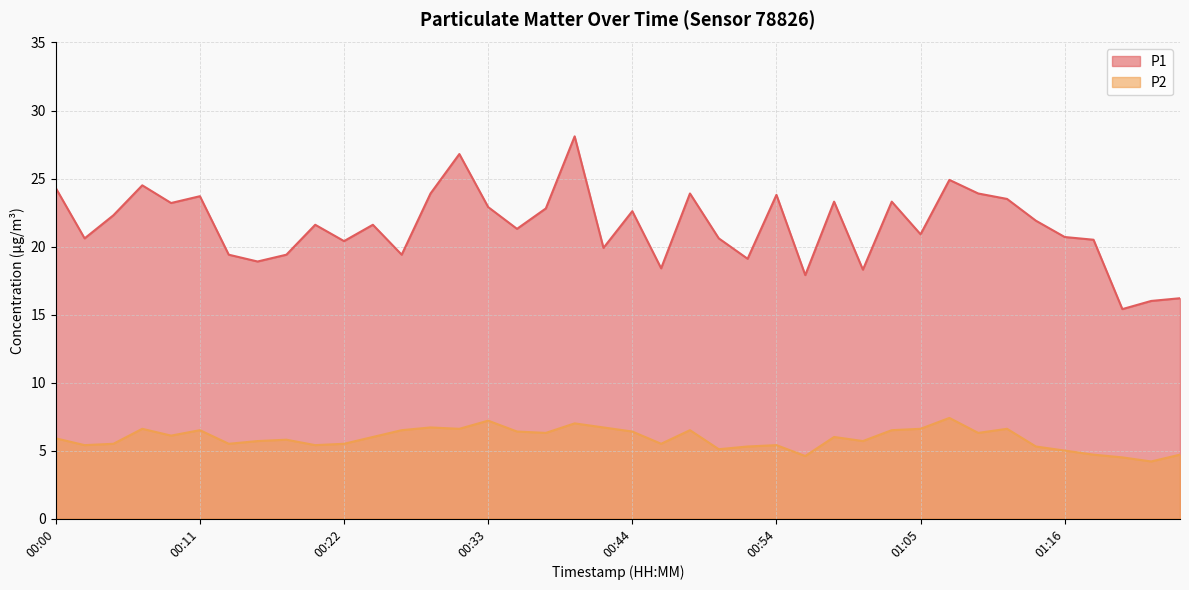

How many values in the P2 series are below 6?

20